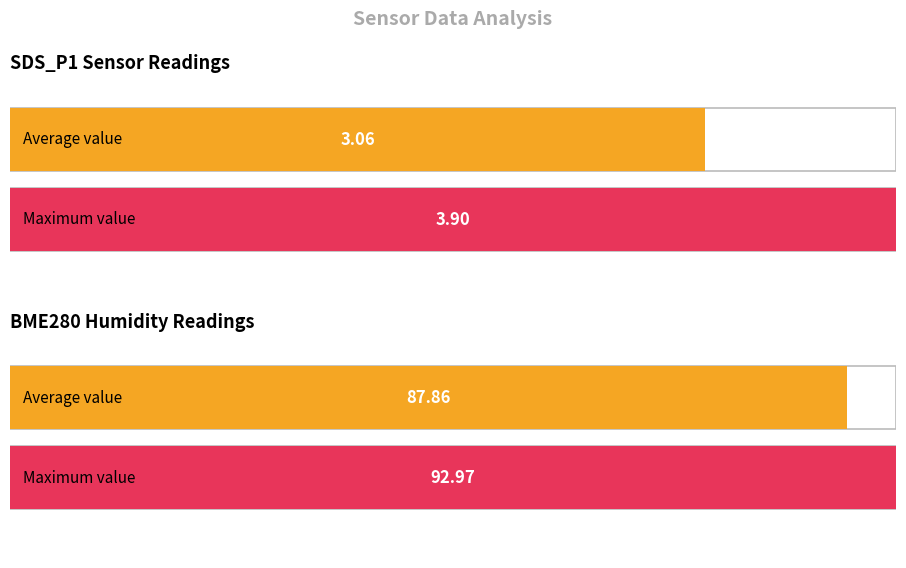

What is the maximum value for BME280_humidity?

93.0